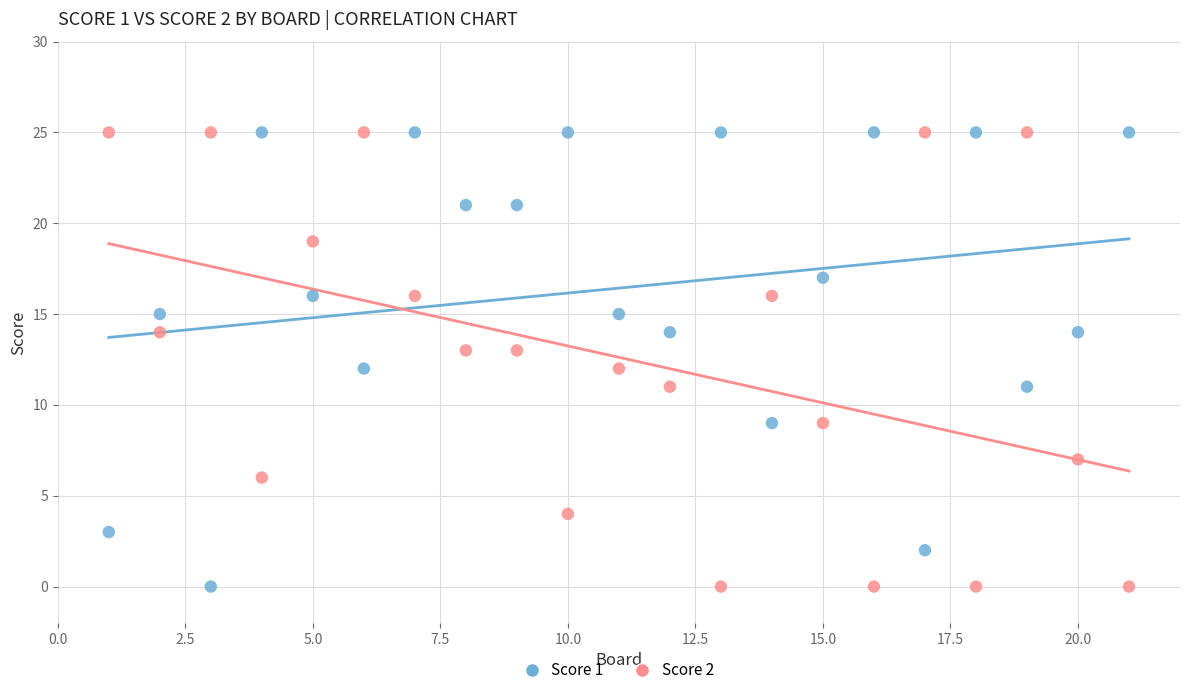

What is the X range (max minus min) for the scatter plot?

20